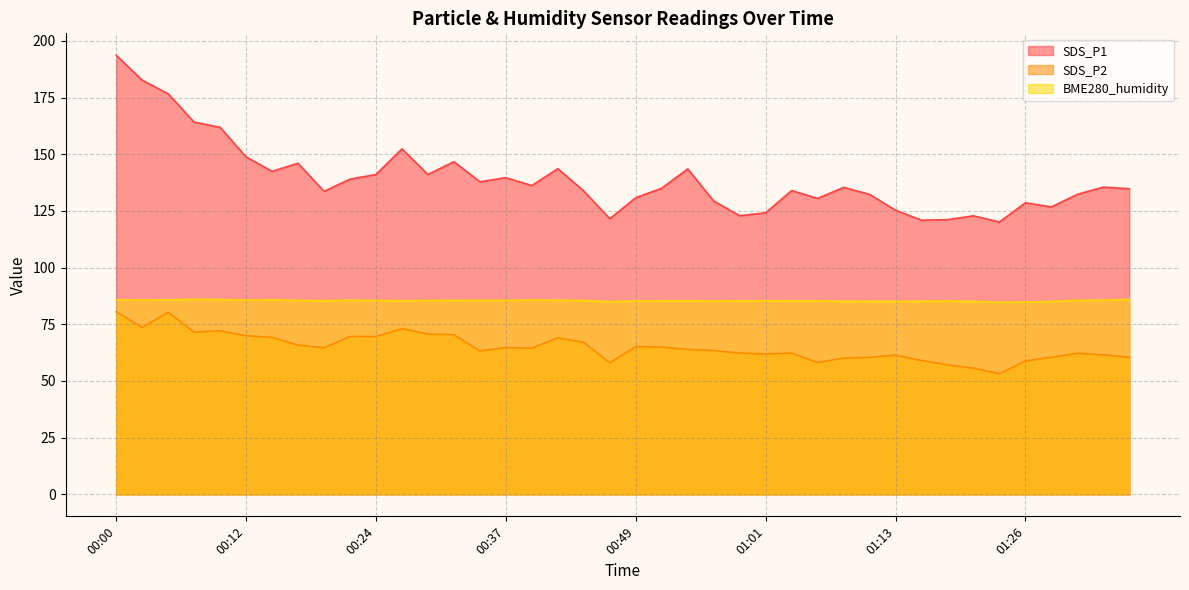

What position from the left is 00:17?

8